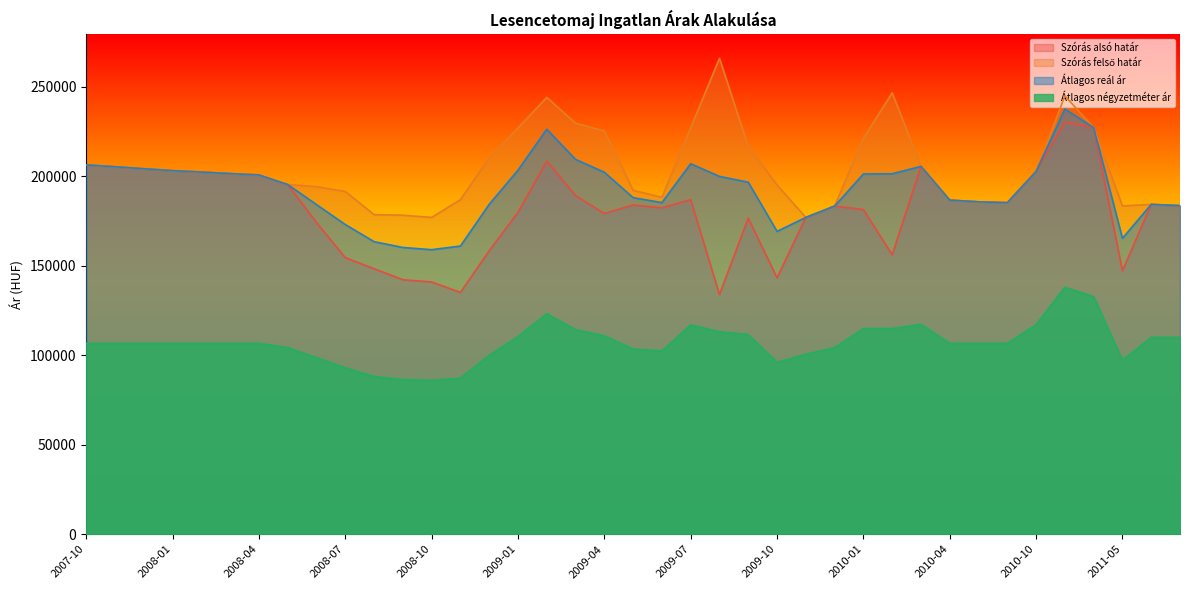

Rank the series by their maximum value, from highest to lowest.

Szórás felső határ, Átlagos reál ár, Szórás alsó határ, Átlagos négyzetméter ár